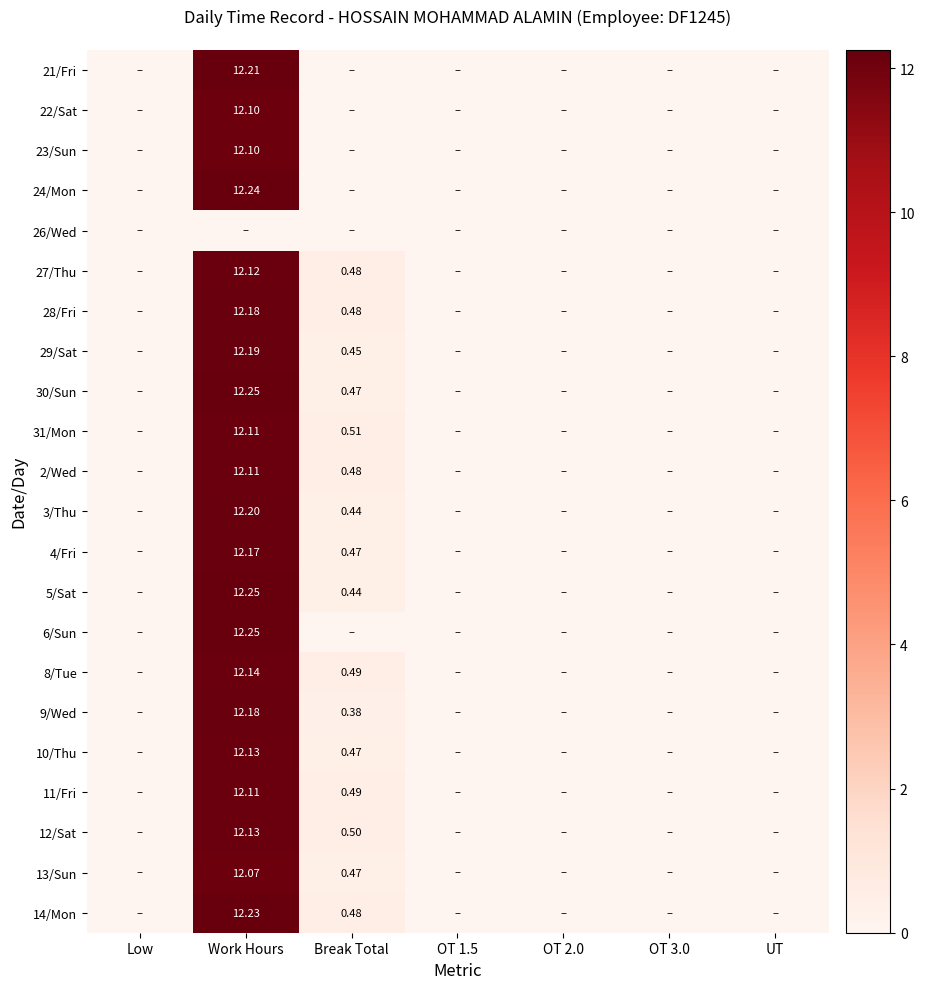

Is the value of 9/Wed at Break Total greater than the value of 12/Sat at Work Hours?

No